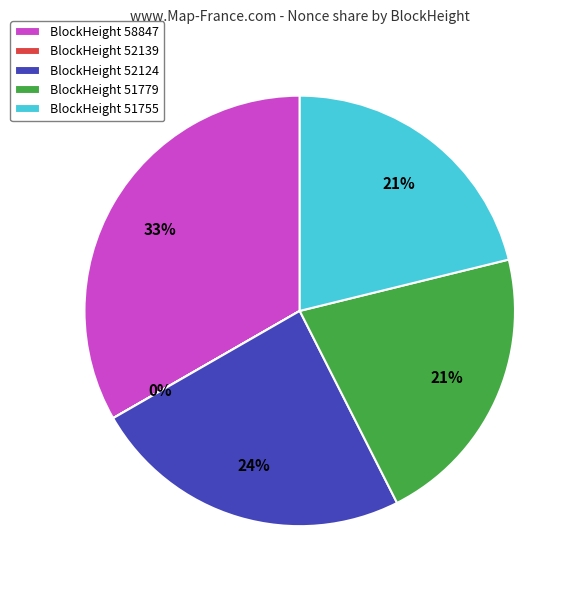

Which has a higher value, BlockHeight 52124 or BlockHeight 58847?

BlockHeight 58847